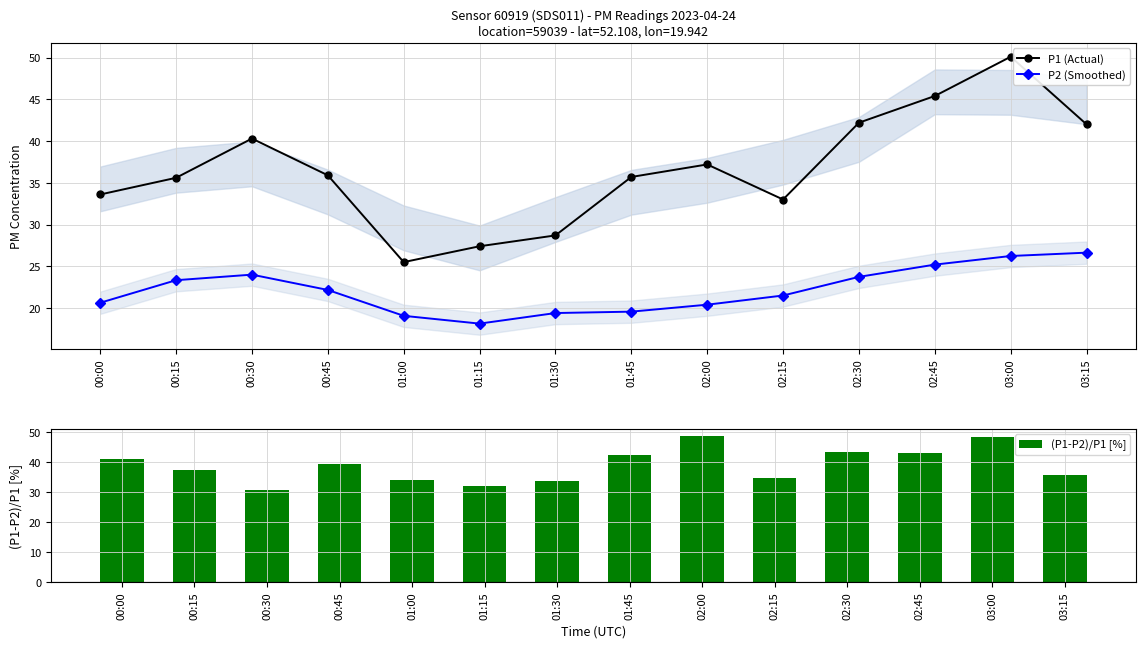

How many data points in P2 (Smoothed) are less than 22?

7